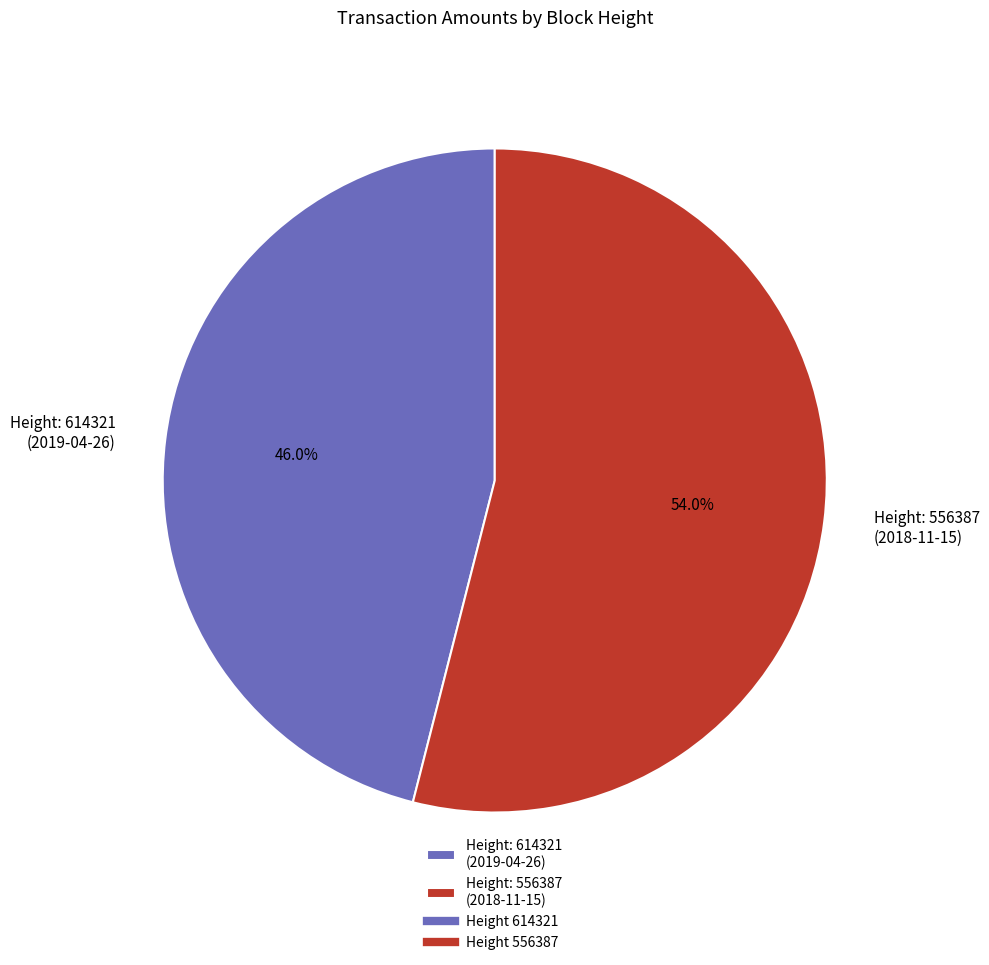

What percentage is NOT represented by Height: 614321 (2019-04-26)?

54.0%